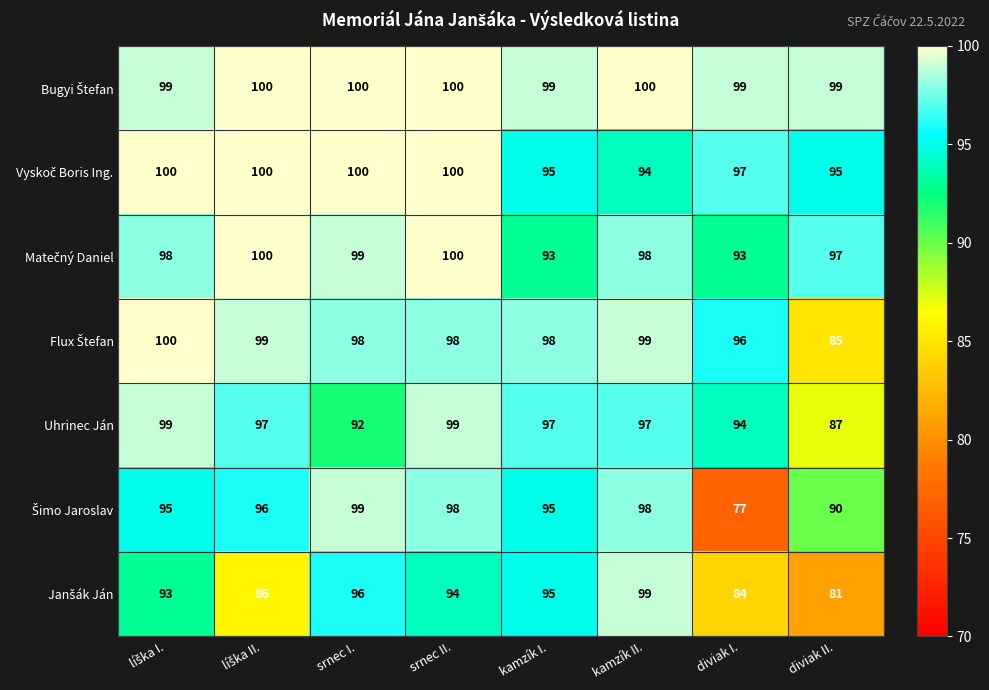

What is the greatest value displayed?

100